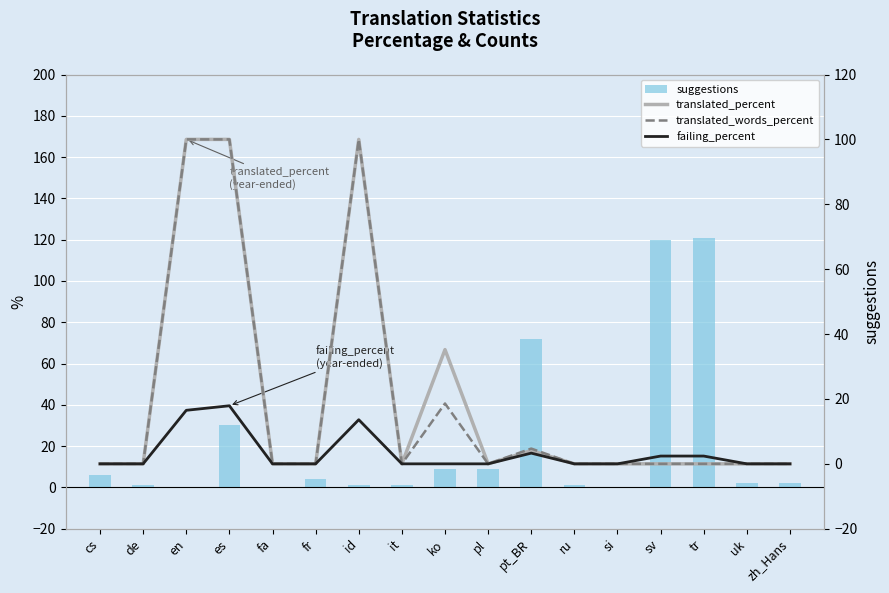

At which label does translated_words_percent reach its peak?

en